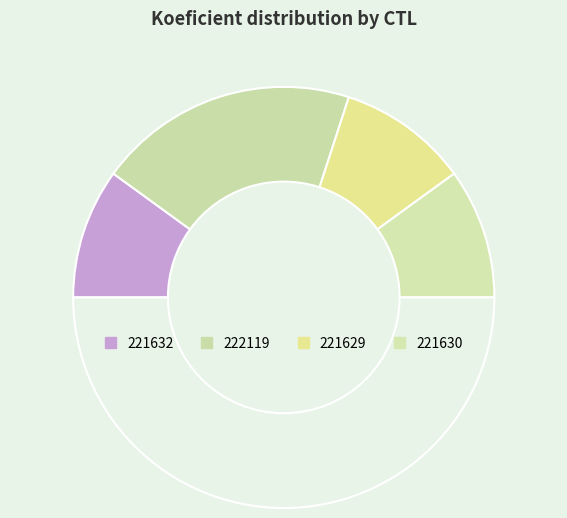

How many segments does this pie chart have?

5